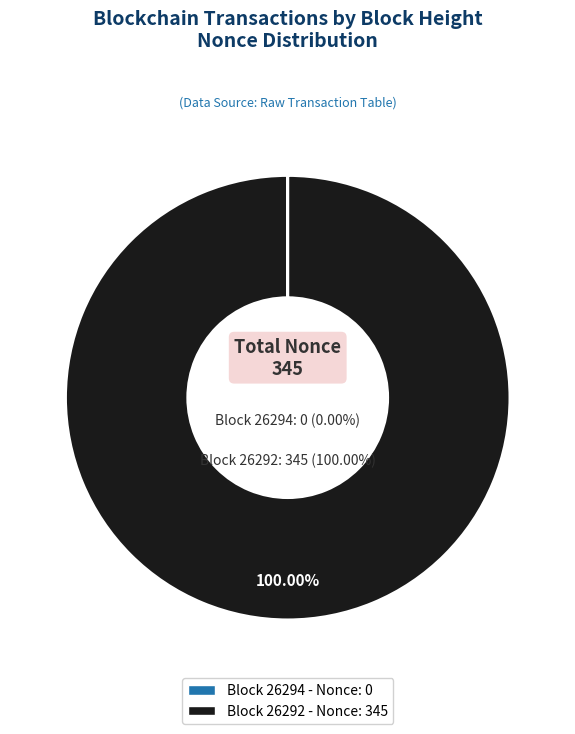

What is the change in value from 26294 to 26292?

+345